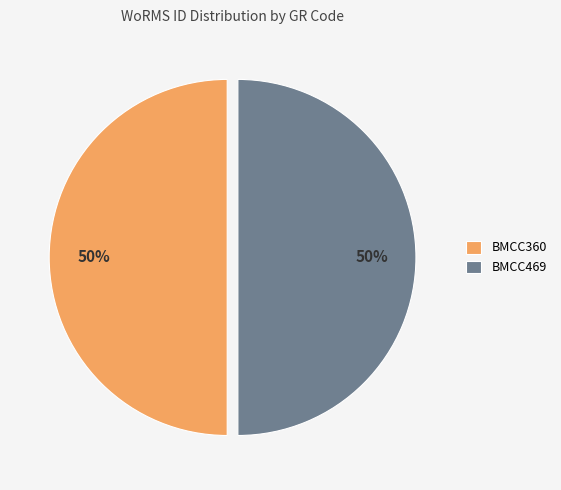

What percentage is the BMCC360 slice, to the nearest percent?

50%